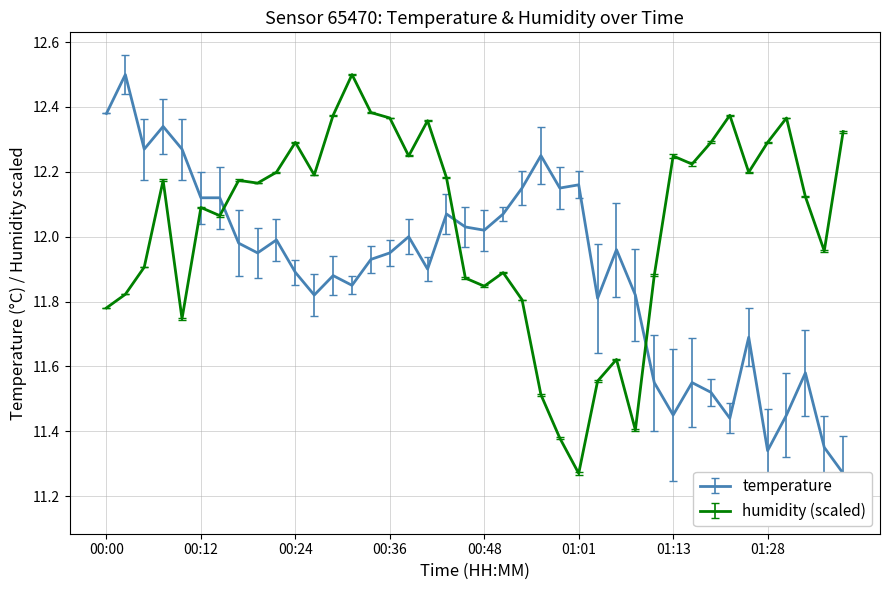

True or false: temperature has more than 1 points higher than both neighbors.

True